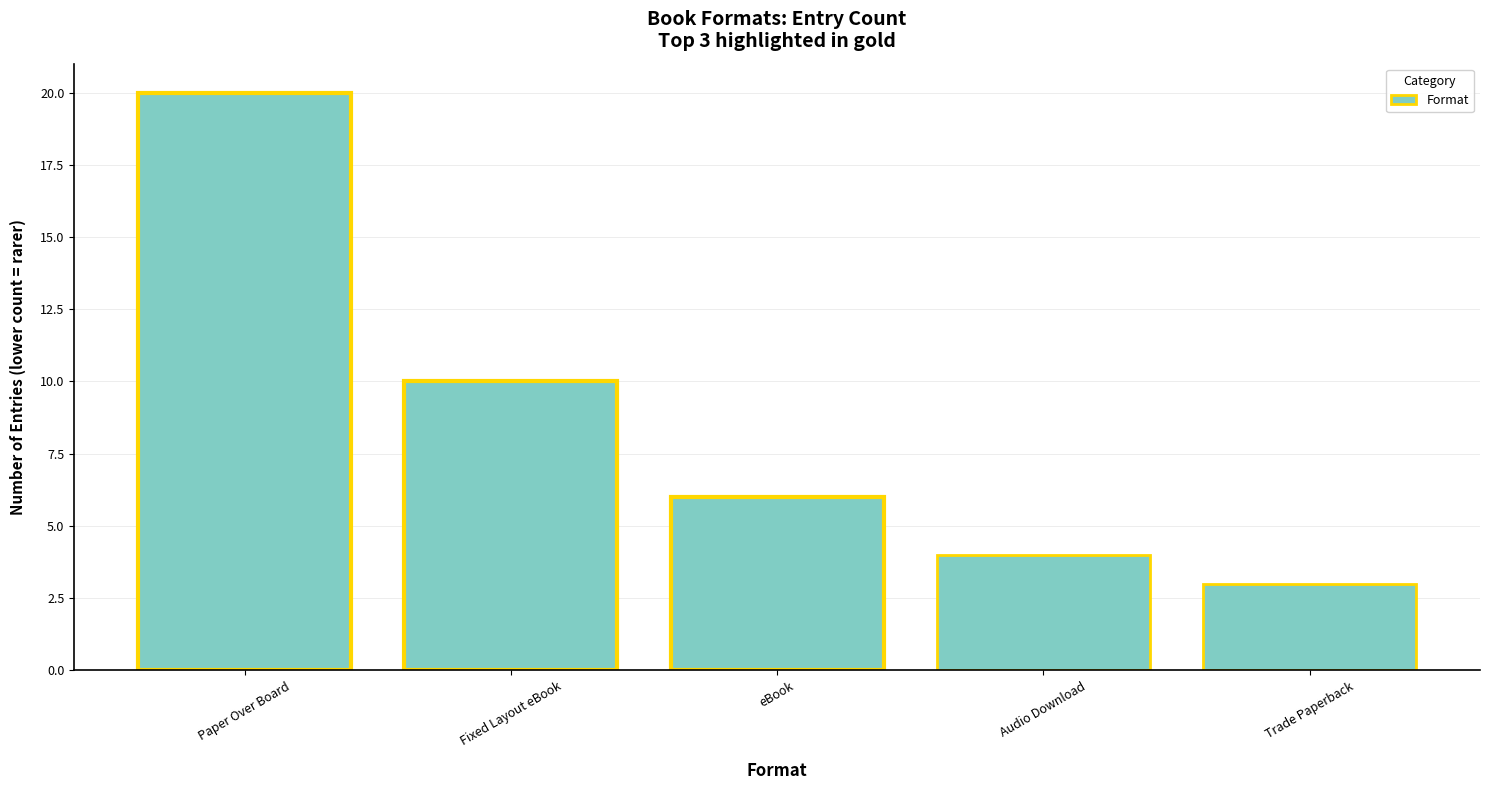

Is it true that the value at Audio Download is 2?

False